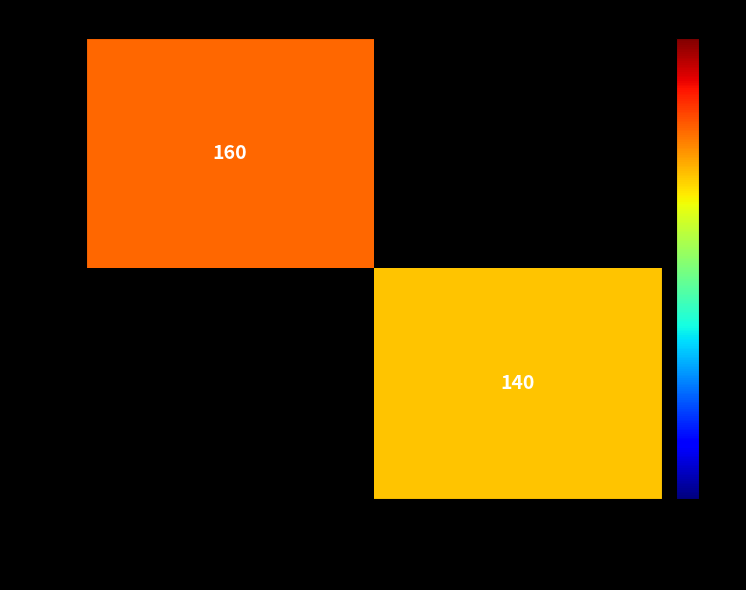

Is it true that 16285 equals 93 at Изстрели до кея?

False